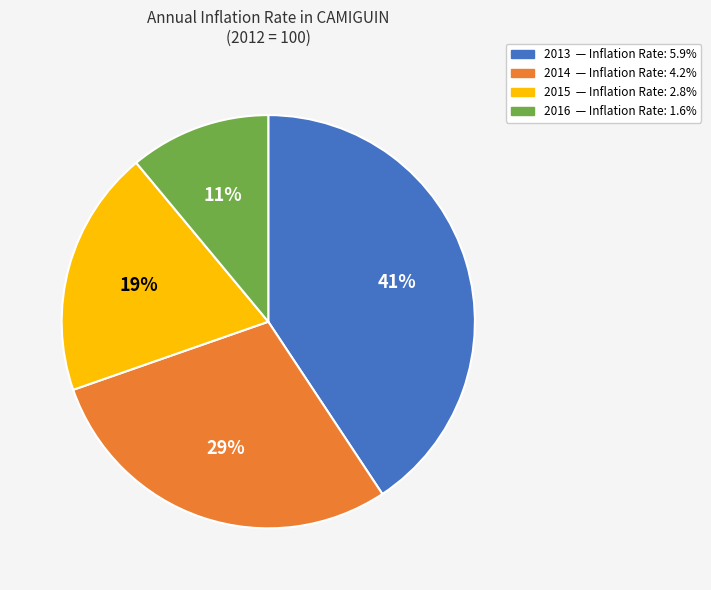

The 2016 slice represents 16% of the pie. True or false?

False